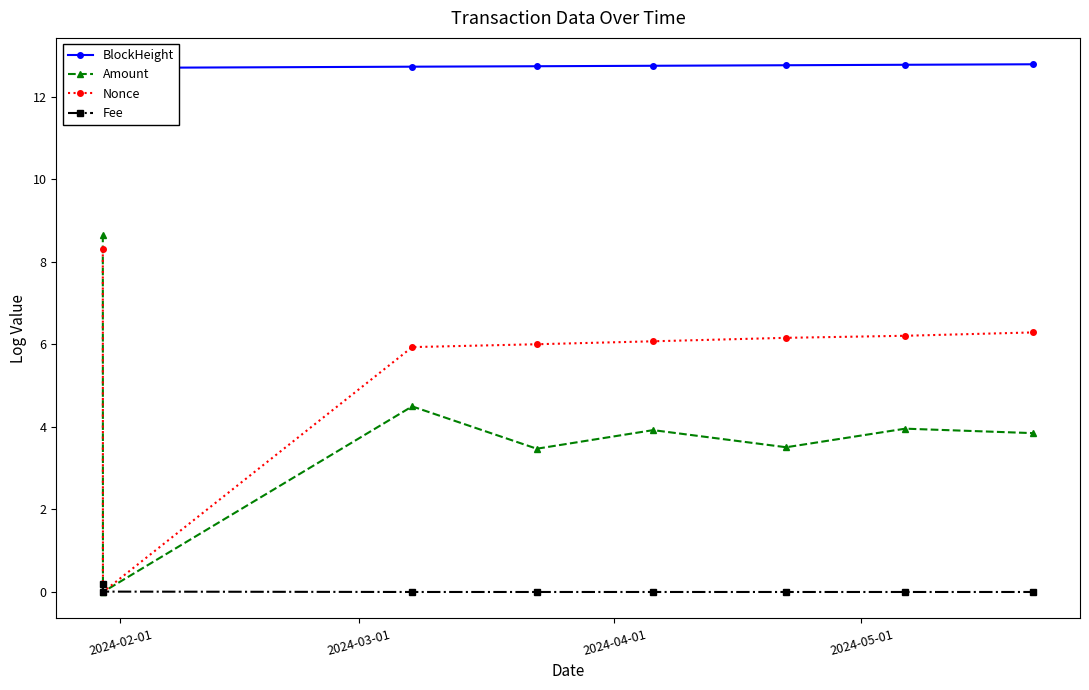

What is the value of the Amount point at the 8th from the left?

3.8